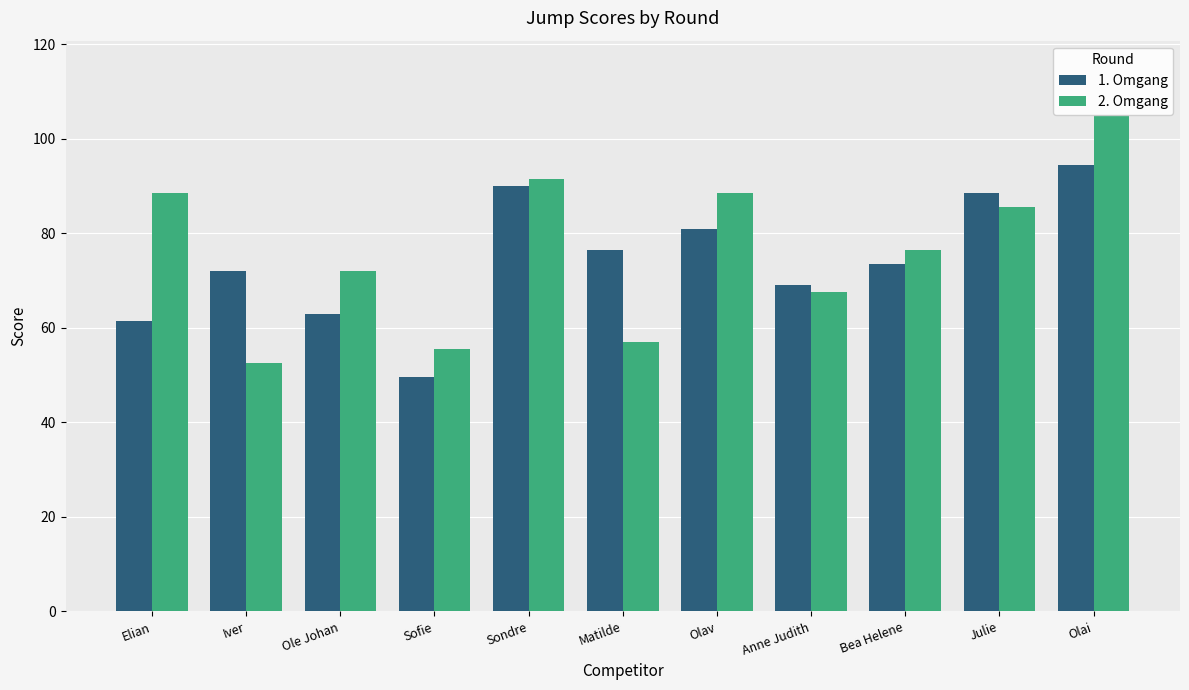

Which series has the widest spread of values?

2. Omgang